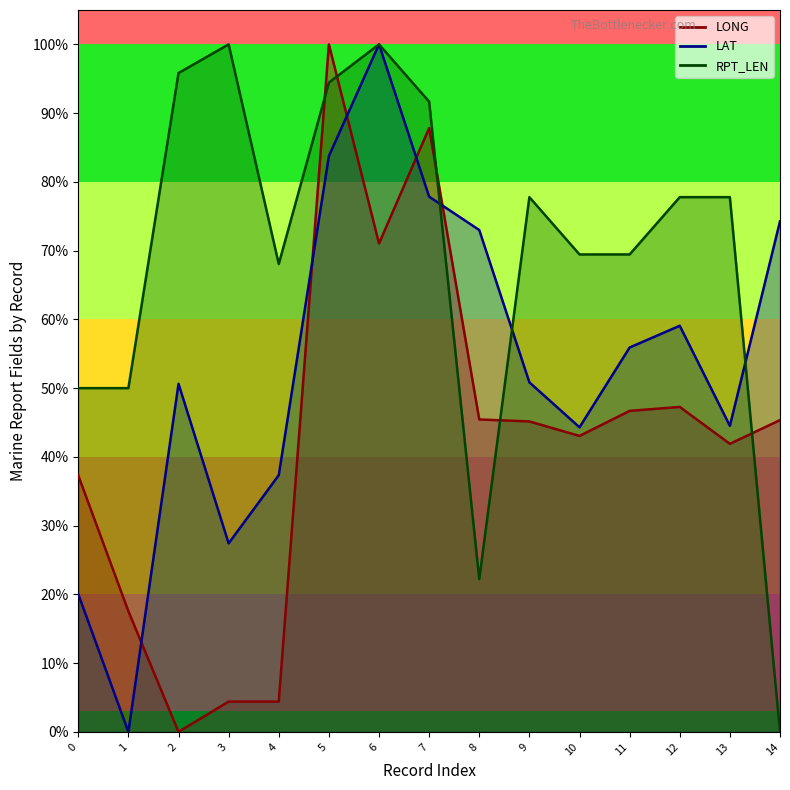

What is the difference between the maximum and minimum values in the RPT_LEN series?

100.0